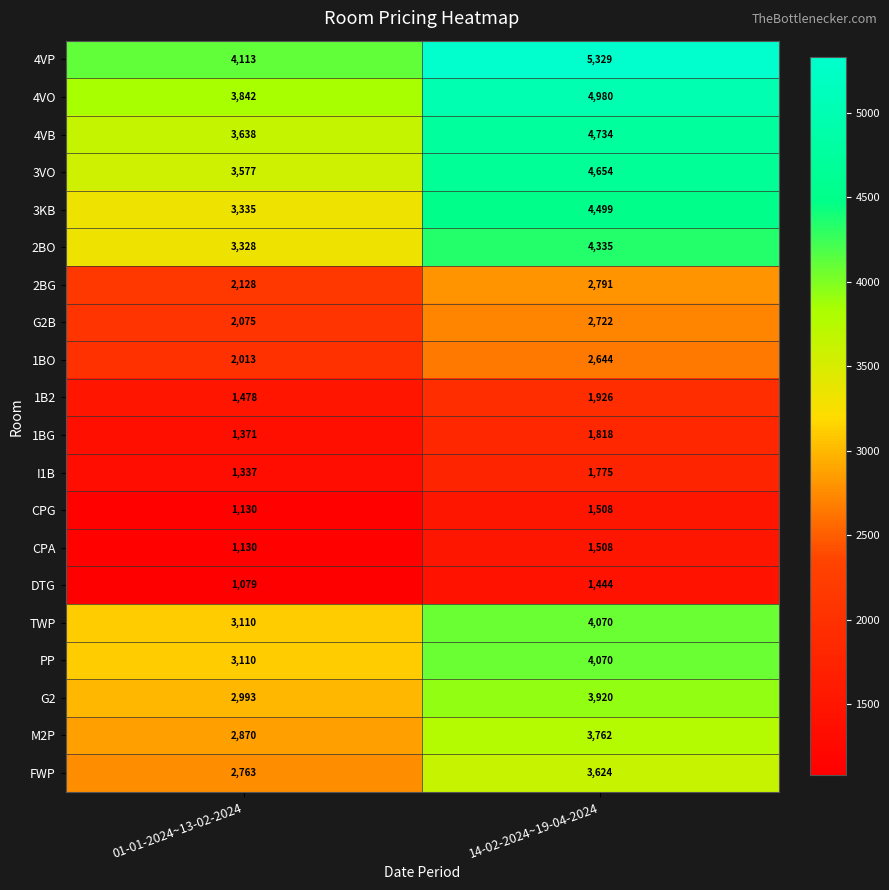

What is the sum of all M2P values?

6632